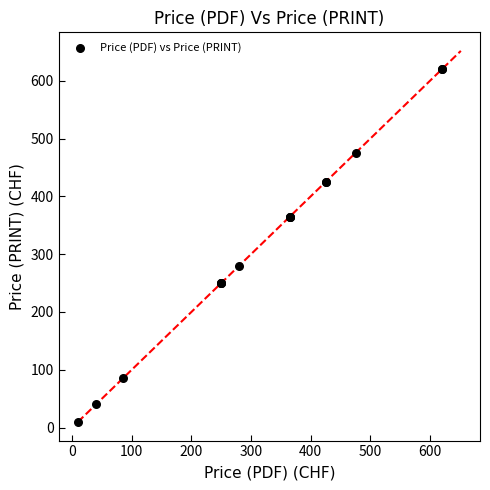

What Y value in the scatter plot is closest to 315?

280